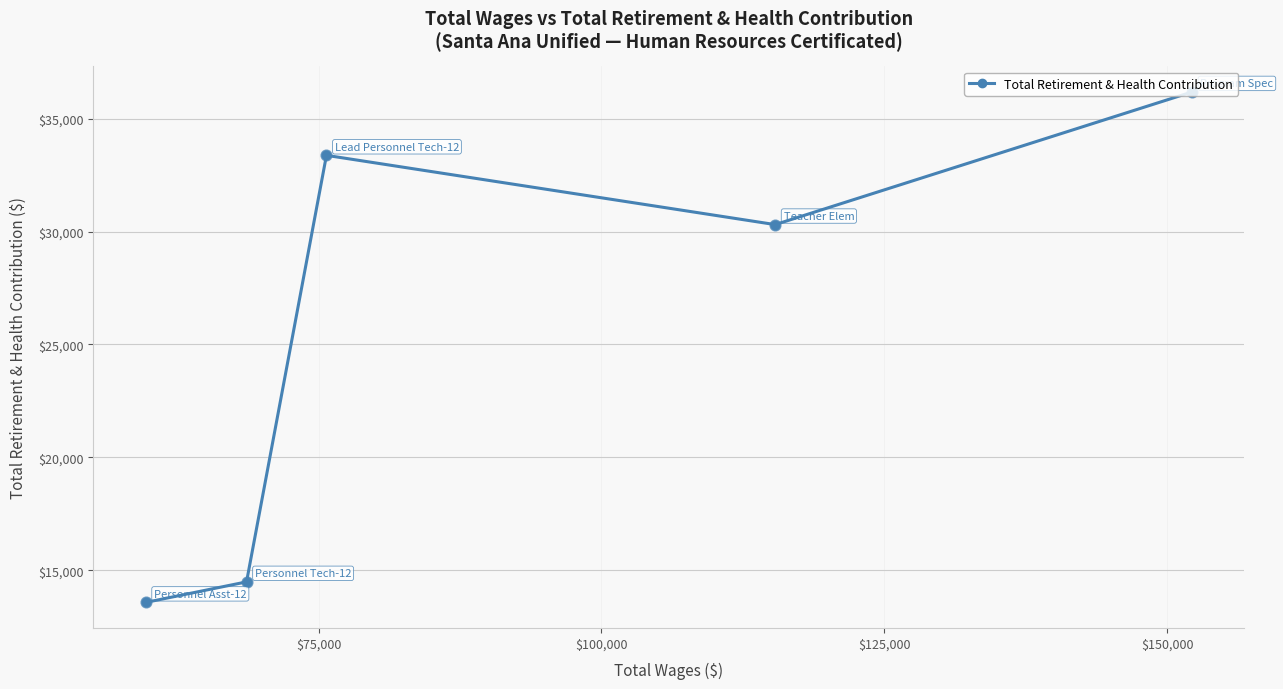

What is the value of the 2nd point from the left?

14481